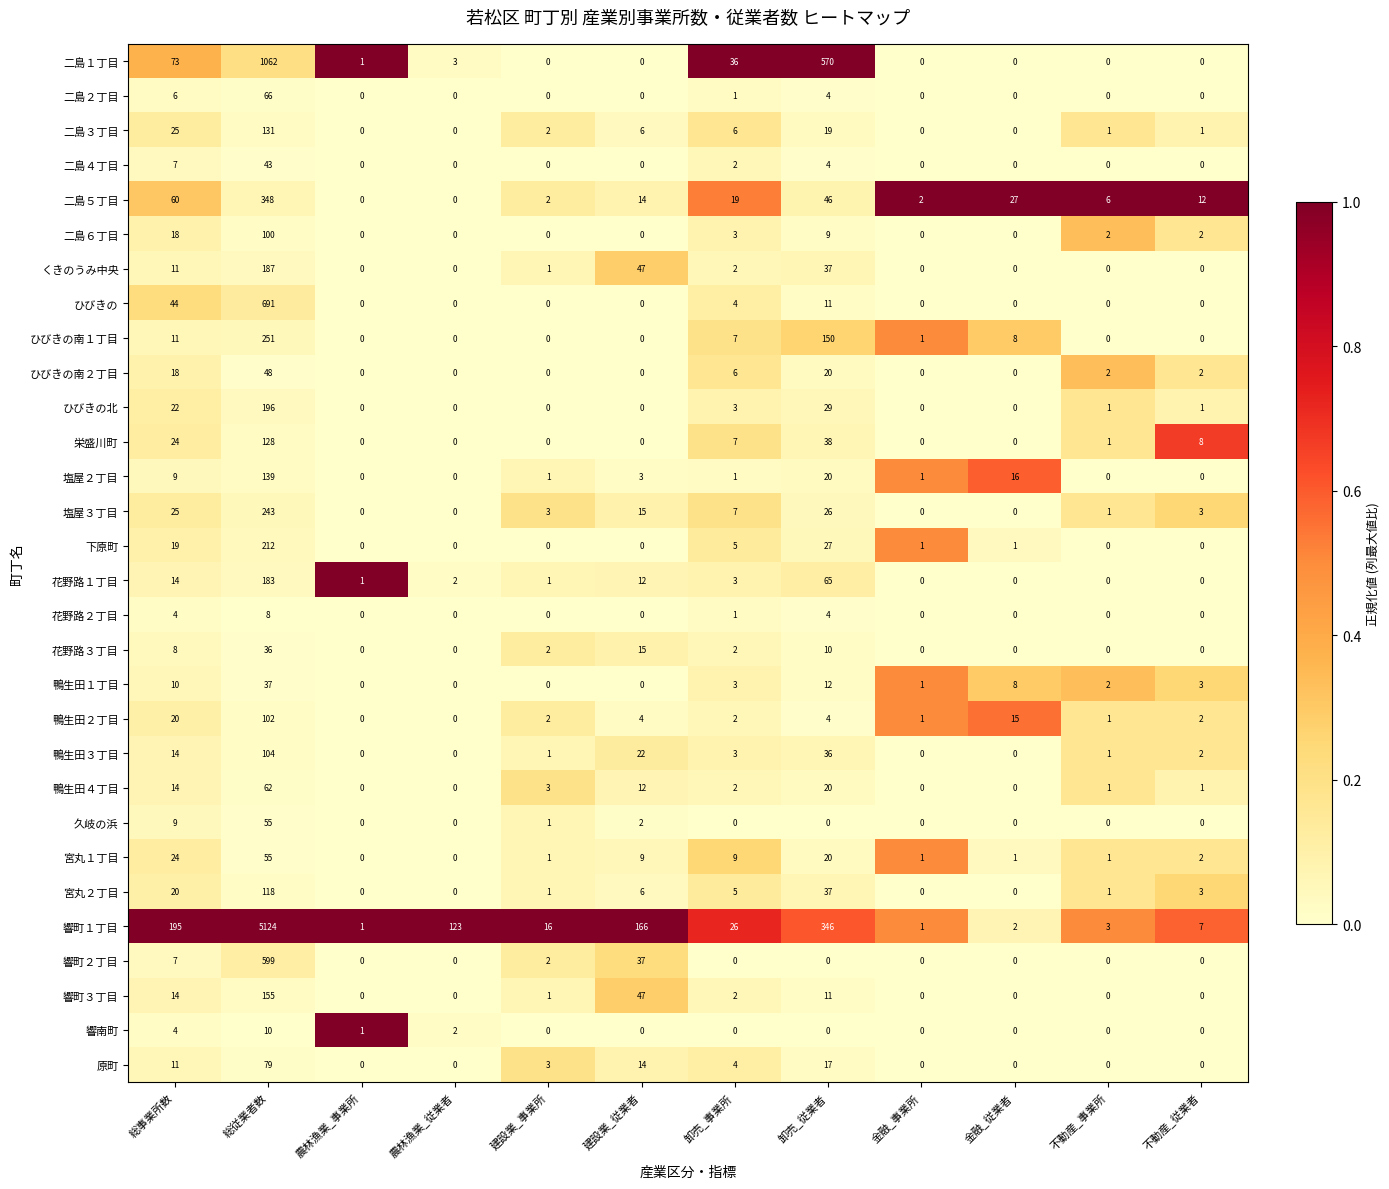

At which category is the sum across all series the highest?

総従業者数